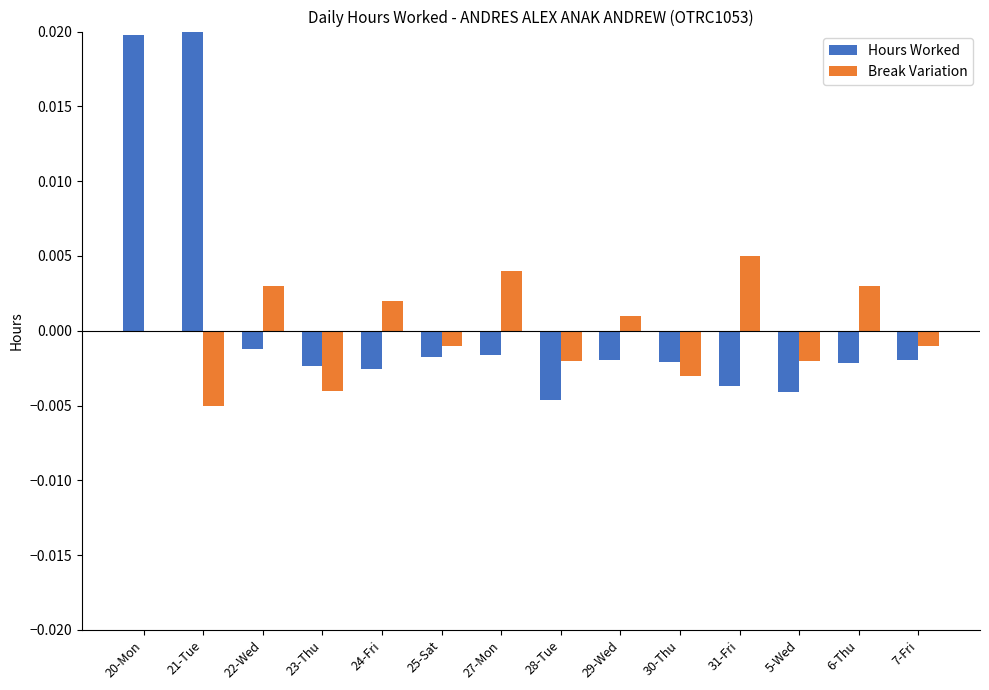

Is it true that Break Variation equals 0.0 at 6-Thu?

False